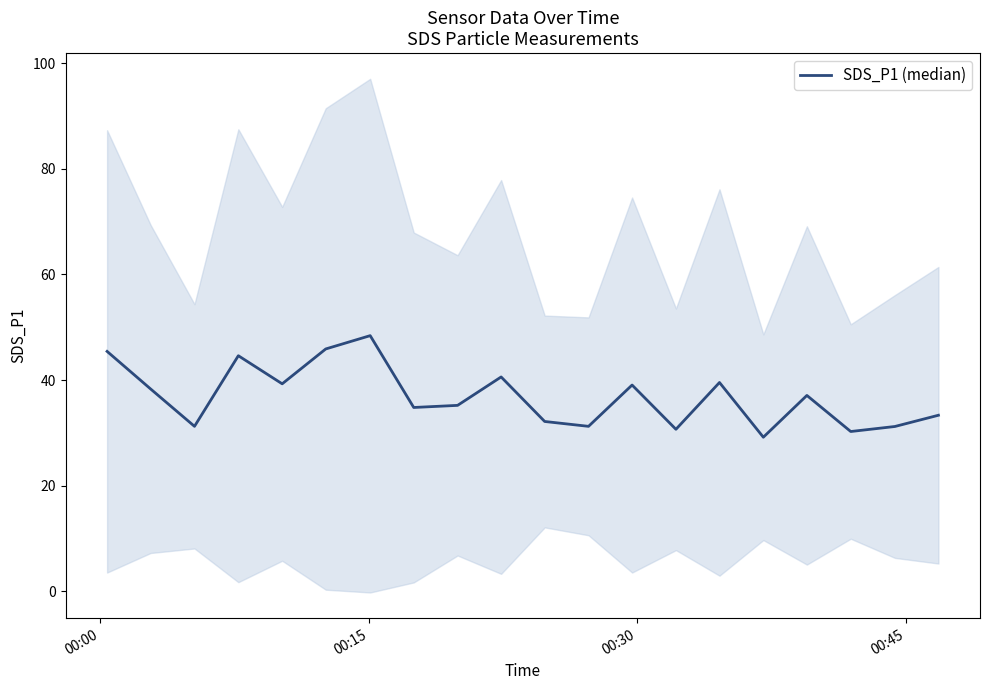

Reading left to right, what are all the values shown in this chart?

45.4	38.3	31.2	44.6	39.3	45.9	48.4	34.8	35.2	40.6	32.1	31.2	39.0	30.7	39.5	29.2	37.1	30.2	31.2	33.3